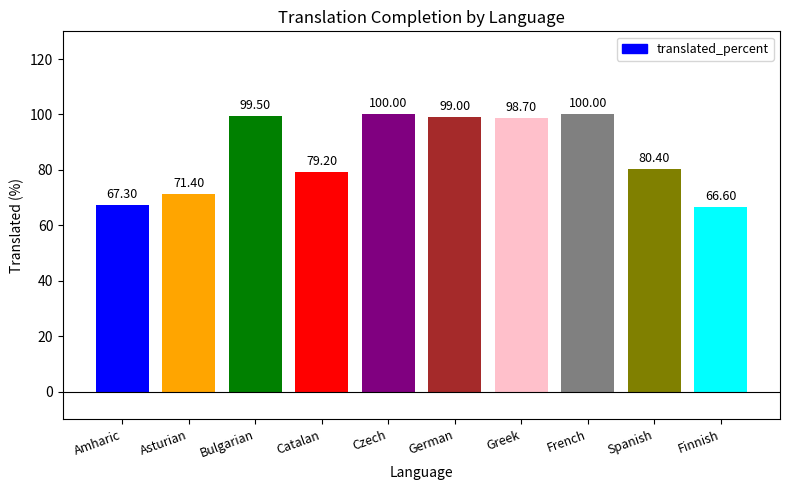

What is the difference between the values at Bulgarian and Catalan?

20.3